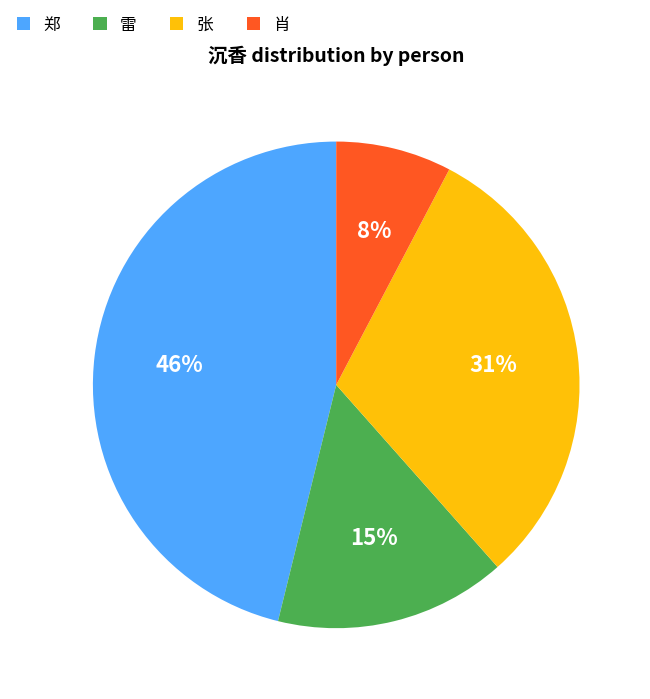

Is there a majority slice in this chart?

No